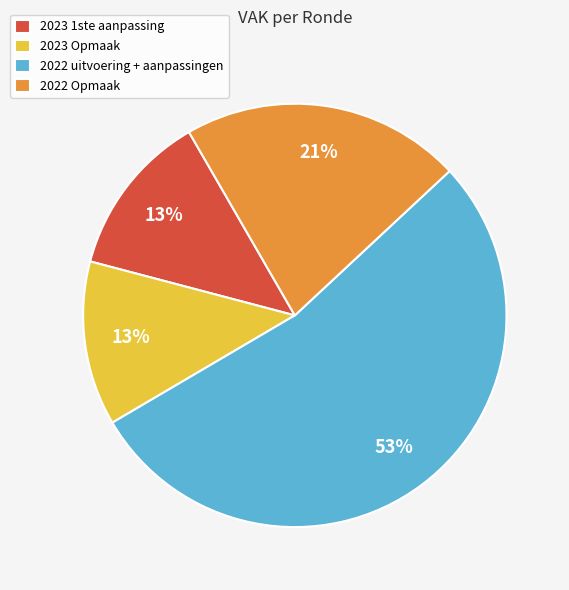

To the nearest percent, what is the combined percentage of 2022 uitvoering + aanpassingen and 2023 Opmaak?

66%